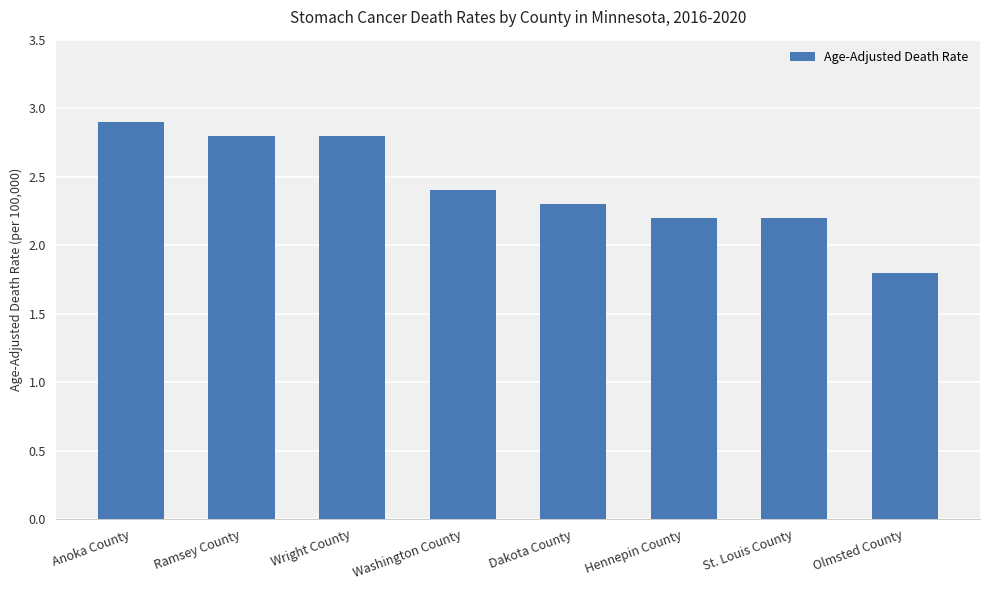

At which category does the chart reach its minimum across all series?

Olmsted County